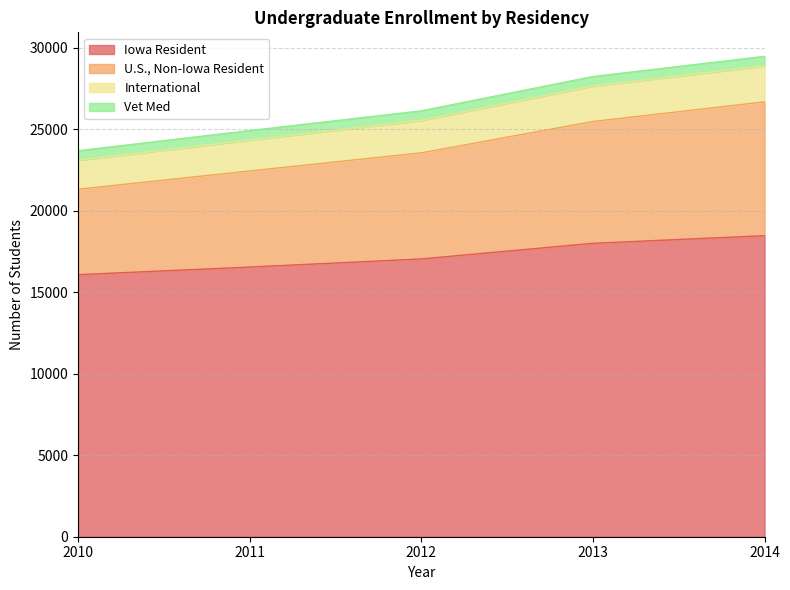

True or false: Iowa Resident and International cross at least once.

False